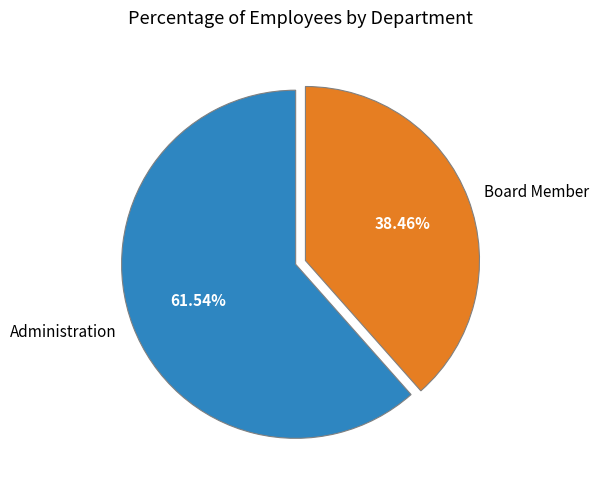

Which has a higher value, Board Member or Administration?

Administration